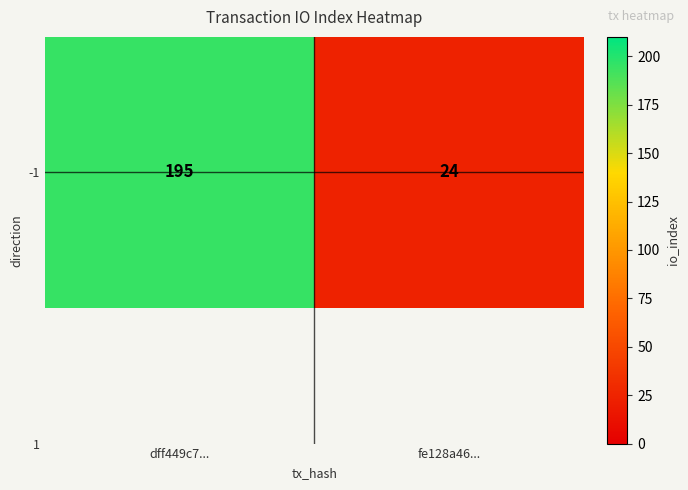

Rank the categories by value from lowest to highest.

fe128a46..., dff449c7...